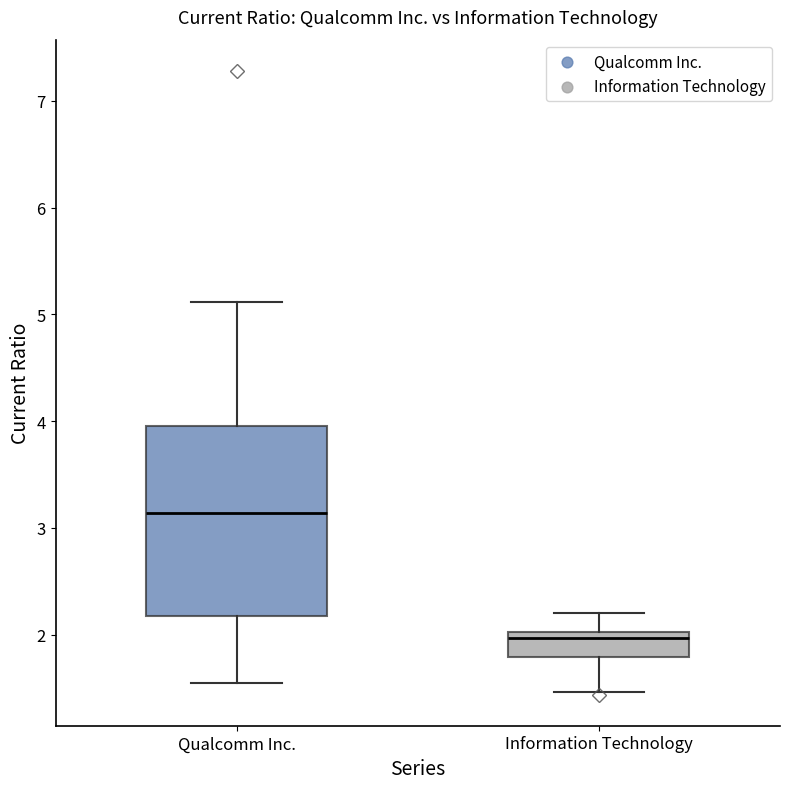

Reading left to right, transcribe this box plot: for each box, give where its median line is, the range the box spans, and where its two whiskers end, as read against the y-axis. The values are not printed on the chart, so give them approximately, as read against the axis.

Qualcomm Inc.: median 3.1, box 2.2 to 4.0, whiskers 1.6 to 5.1
Information Technology: median 2.0 (just below the box's upper edge), box 1.8 to 2.0, whiskers 1.5 to 2.2